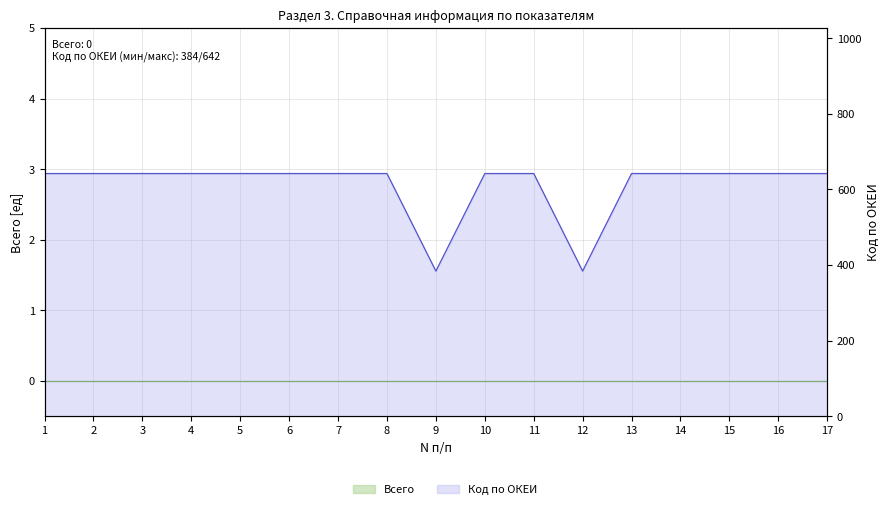

How many interior local valleys (lower than both neighbors) does the data have?

2